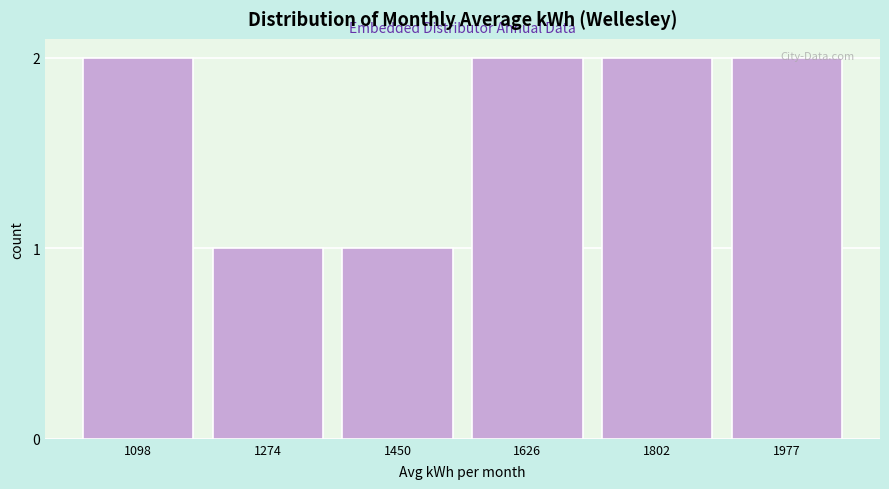

Is it true that the value at 1450 is 2?

False